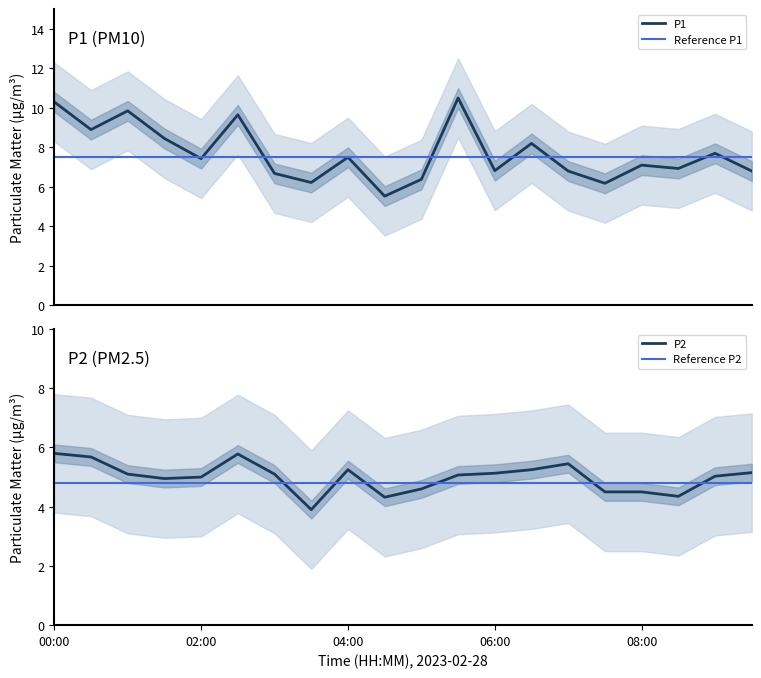

True or false: P2 and P1 intersect in this chart.

False